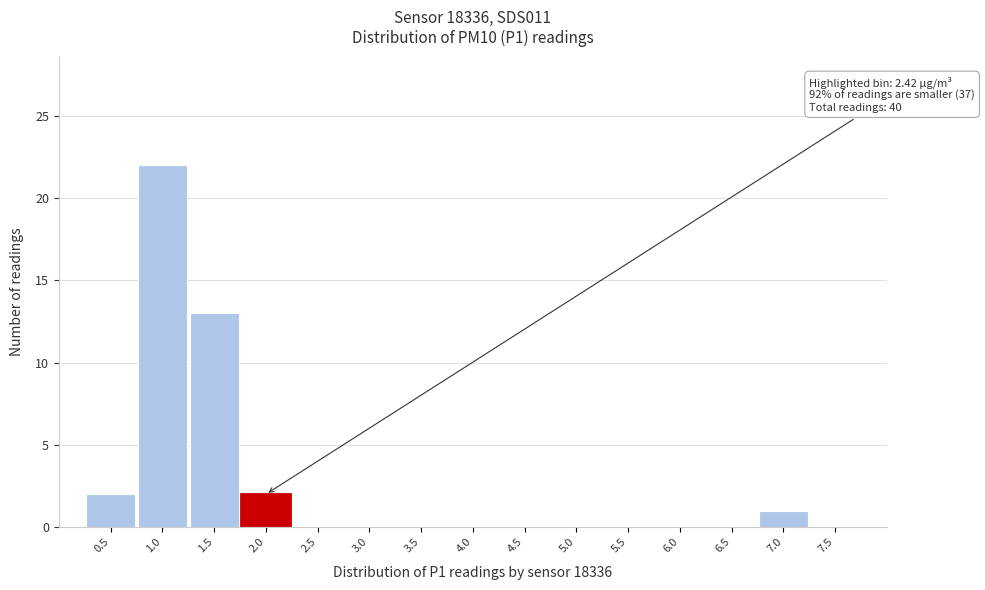

Reading left to right, transcribe all the data shown in this chart.

0.5=2	1.0=22	1.5=13	2.0=2	2.5=0	3.0=0	3.5=0	4.0=0	4.5=0	5.0=0	5.5=0	6.0=0	6.5=0	7.0=1	7.5=0